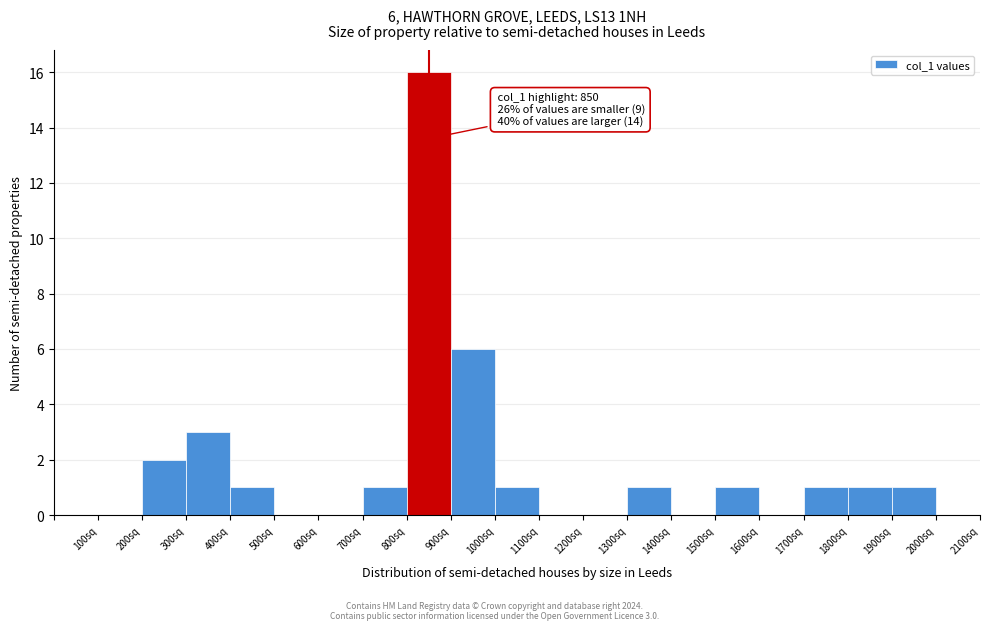

Over which range of the x-axis is the bar tallest?

800 to 900